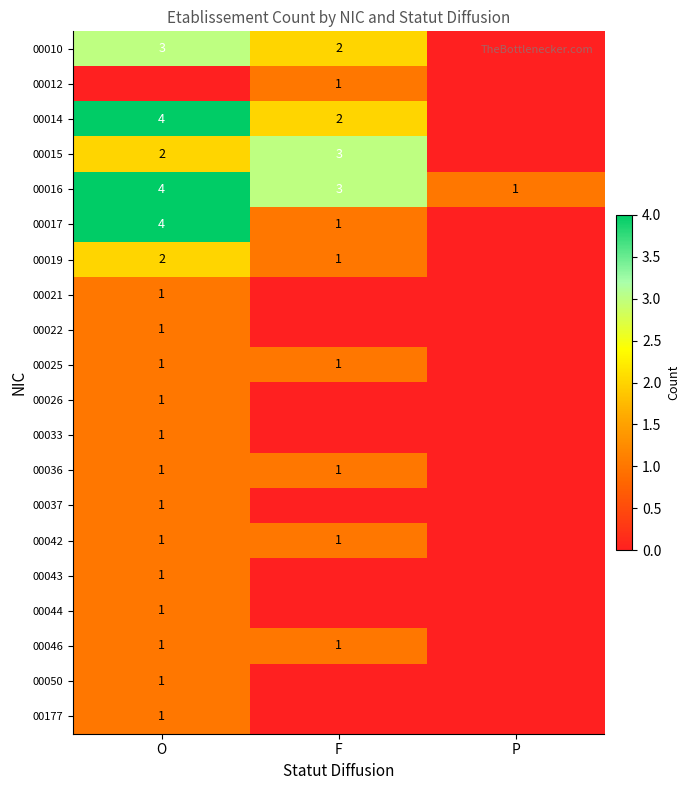

What value does the 00016 series have at O?

4